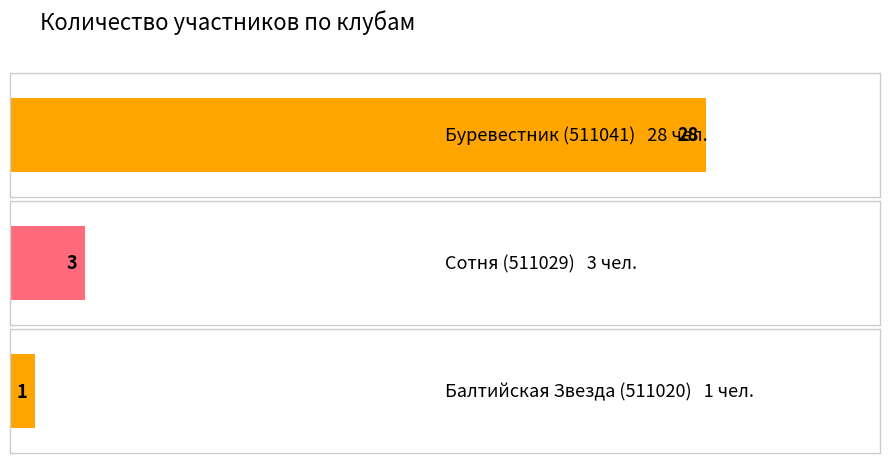

Reading left to right, what are all the values shown in this chart?

28	3	1